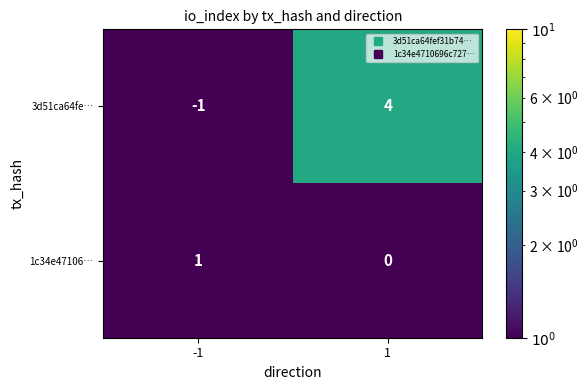

What is the sum of all 3d51ca64fe… values?

3